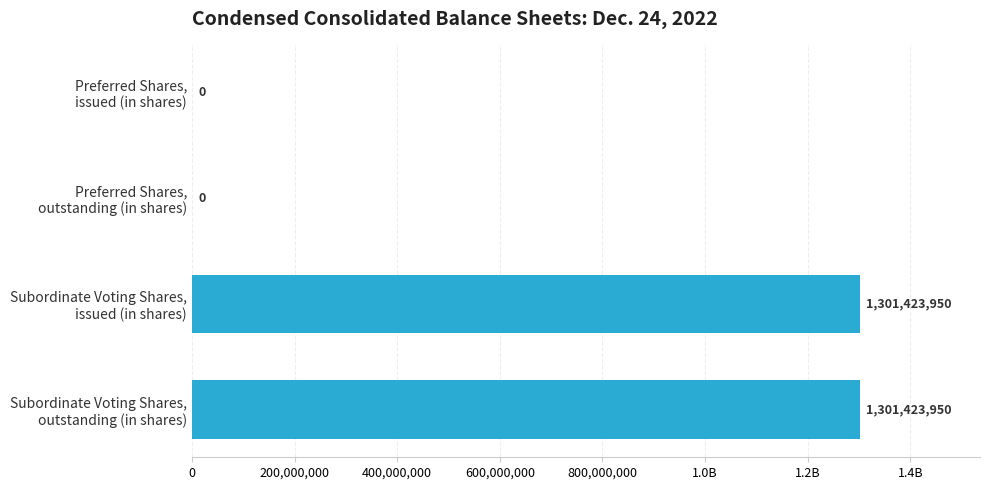

How many values are between 0 and 1301423950?

4